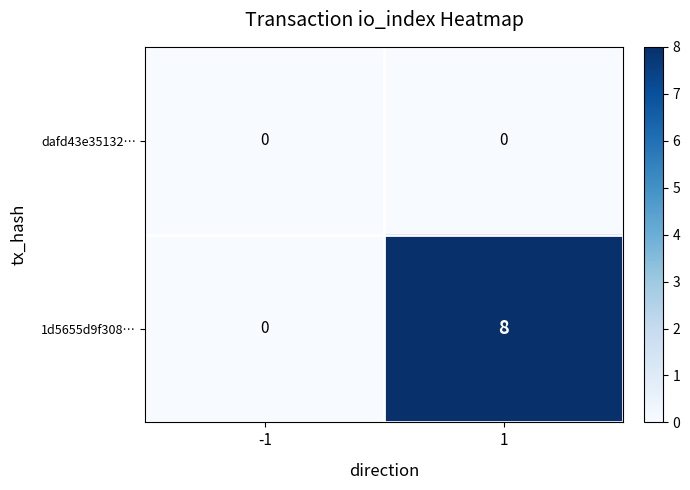

What is the sum of the 1d5655d9f308… values at 1 and -1?

8